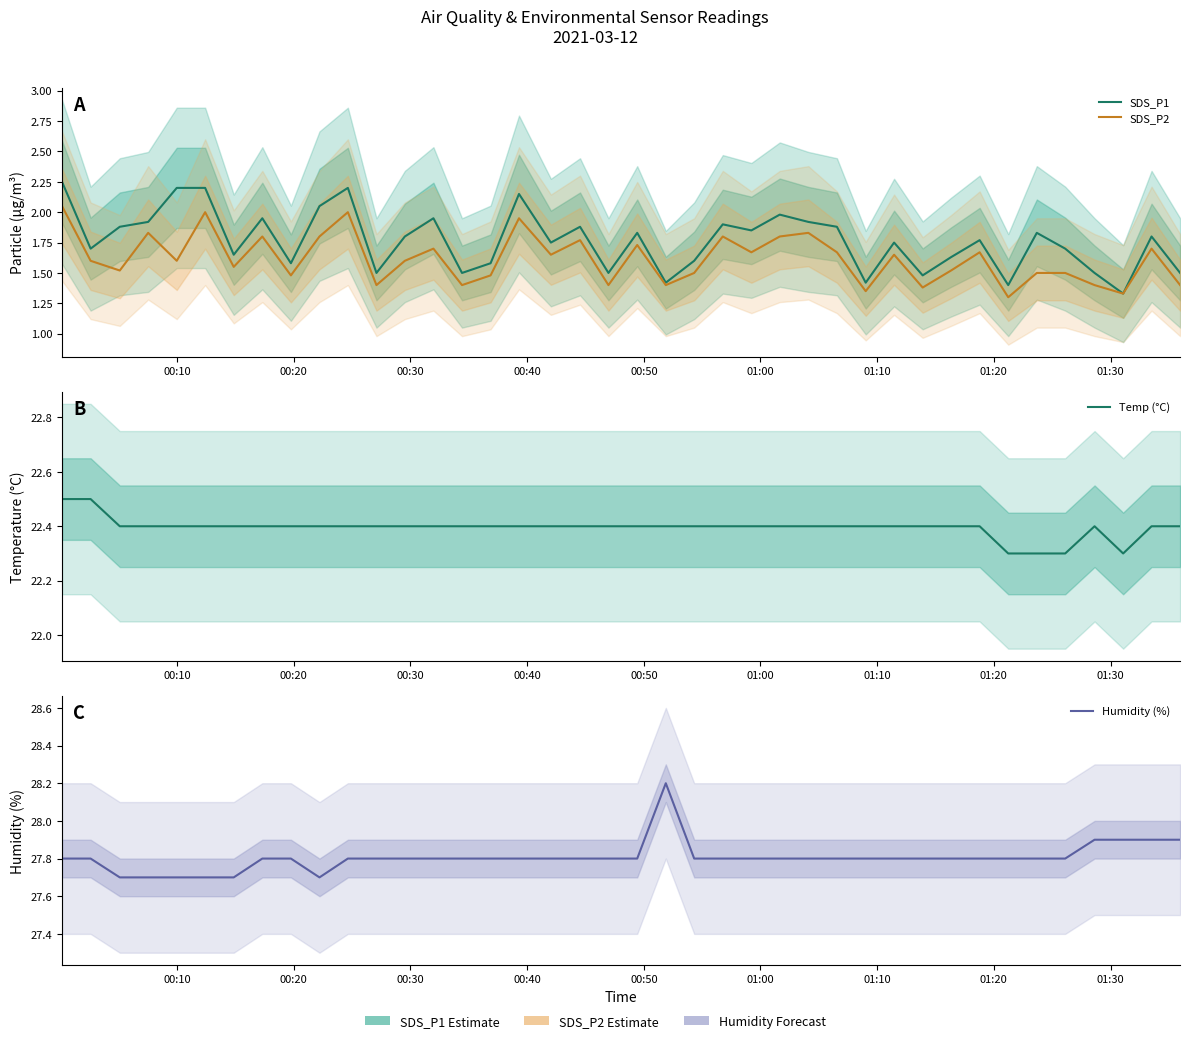

Which series has the largest total across all categories?

Humidity (%)